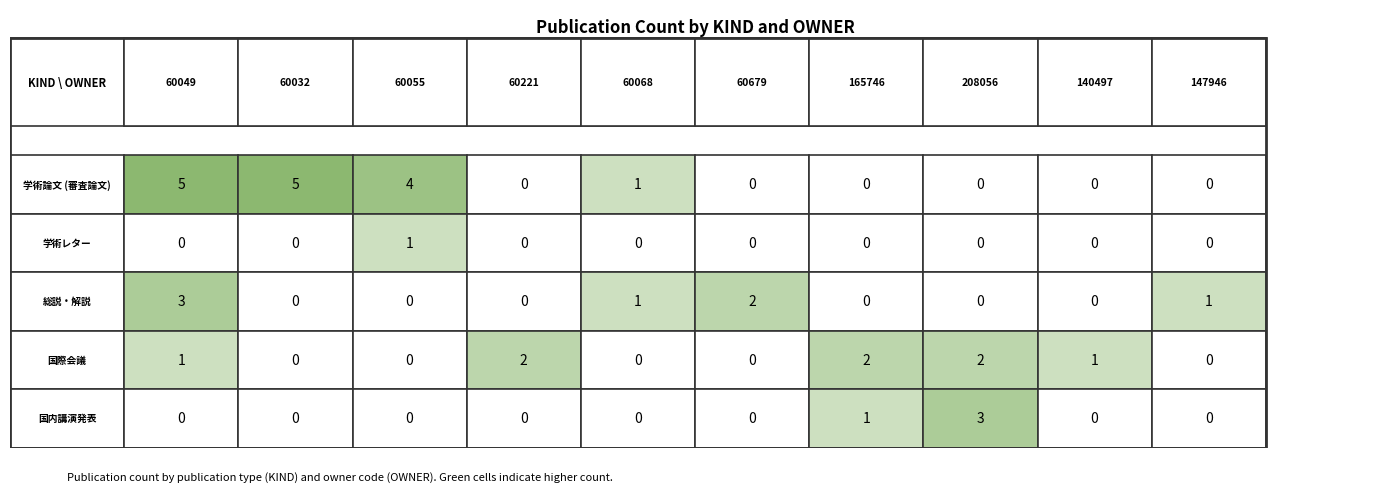

How many data points in 国際会議 are above 1?

3